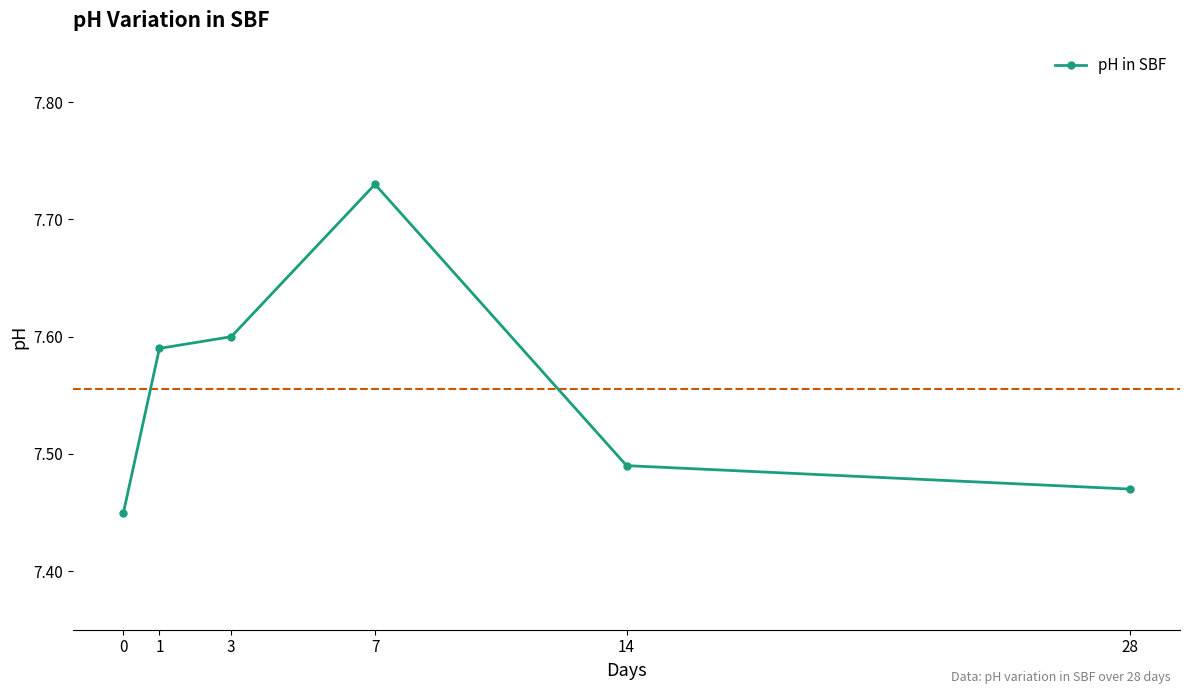

How many values are between 7 and 8?

6